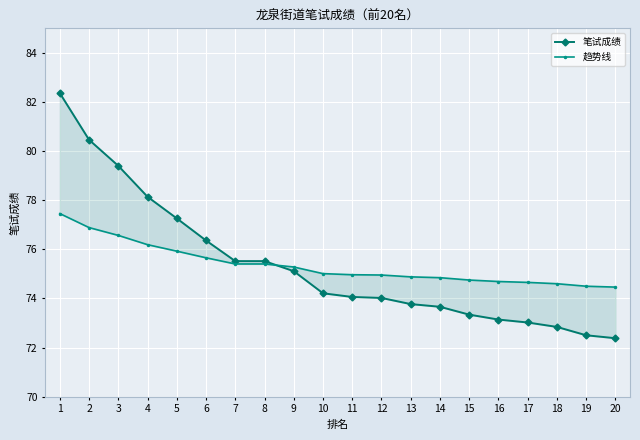

Is it true that 趋势线 equals 16.0 at 12?

False